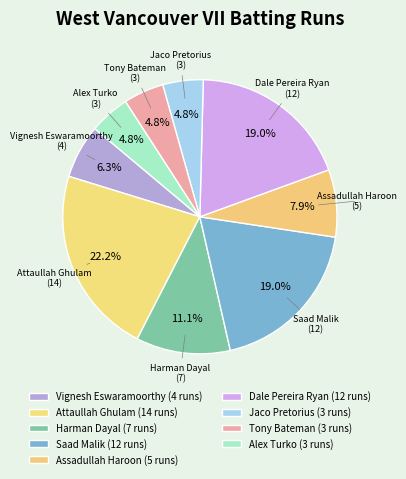

To the nearest percent, what is the average slice percentage?

11%